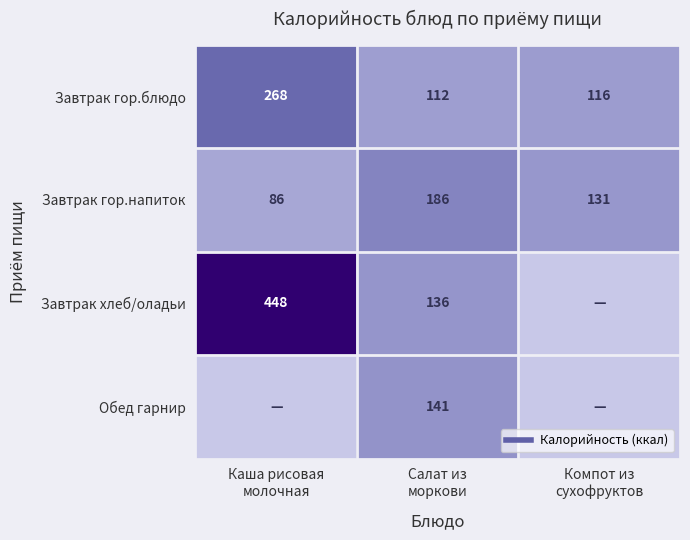

Is the value of Обед гарнир at Салат из моркови greater than the value of Завтрак гор.блюдо at Компот из сухофруктов?

Yes